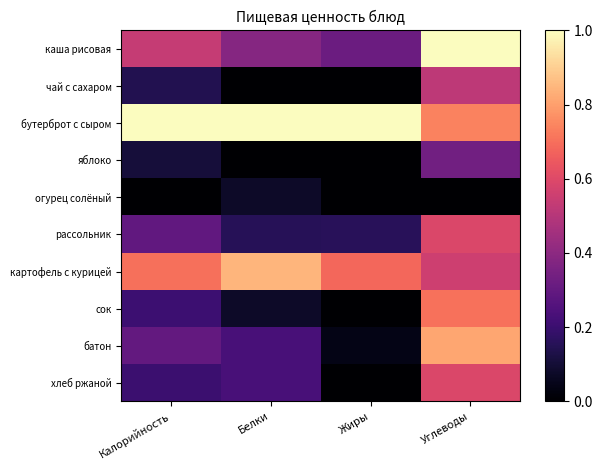

Reading left to right, what are all the values shown in this chart?

каша рисовая: Калорийность=0.5	Белки=0.4	Жиры=0.3	Углеводы=1.0
чай с сахаром: Калорийность=0.1	Белки=0.0	Жиры=0.0	Углеводы=0.5
бутерброт с сыром: Калорийность=1.0	Белки=1.0	Жиры=1.0	Углеводы=0.7
яблоко: Калорийность=0.1	Белки=0.0	Жиры=0.0	Углеводы=0.3
огурец солёный: Калорийность=0.0	Белки=0.1	Жиры=0.0	Углеводы=0.0
рассольник: Калорийность=0.3	Белки=0.2	Жиры=0.2	Углеводы=0.6
картофель с курицей: Калорийность=0.7	Белки=0.8	Жиры=0.7	Углеводы=0.6
сок: Калорийность=0.2	Белки=0.1	Жиры=0.0	Углеводы=0.7
батон: Калорийность=0.3	Белки=0.2	Жиры=0.0	Углеводы=0.8
хлеб ржаной: Калорийность=0.2	Белки=0.2	Жиры=0.0	Углеводы=0.6